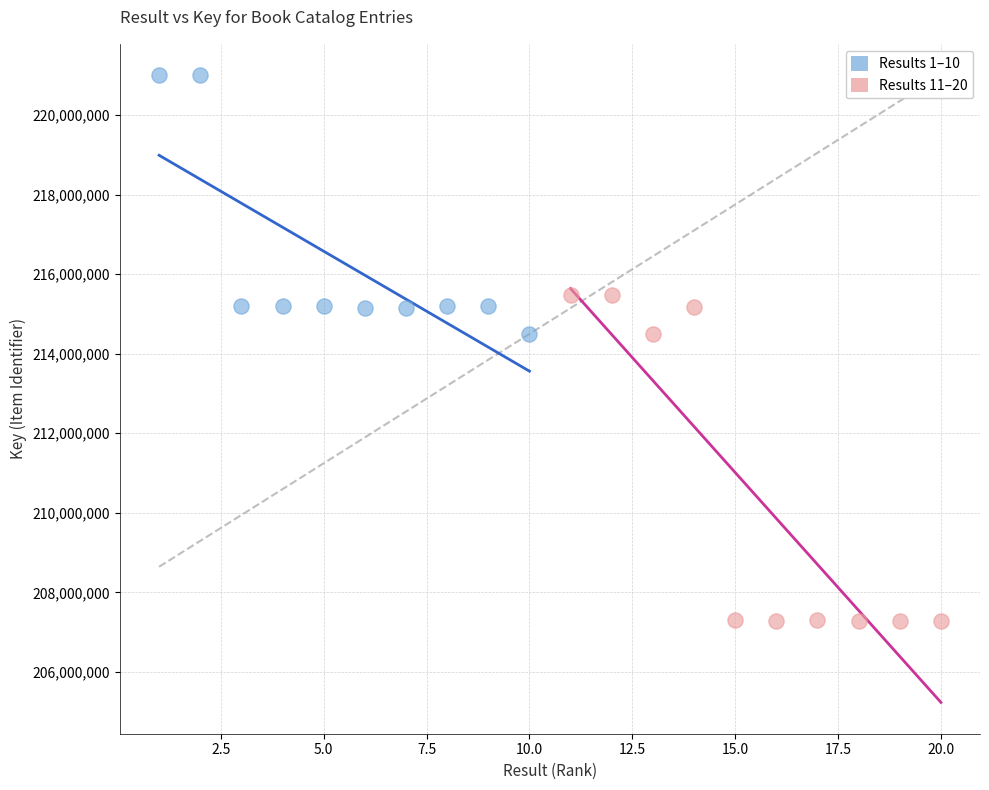

Which series contains the lowest Y value?

Results 11–20